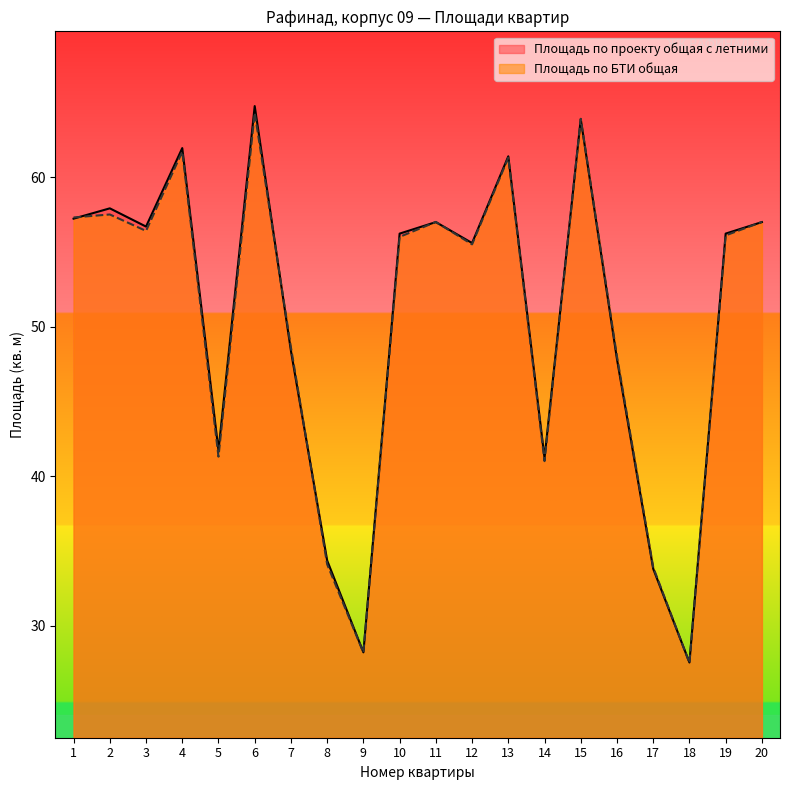

Rank the series by their maximum value, from lowest to highest.

Площадь по БТИ общая, Площадь по проекту общая с летними